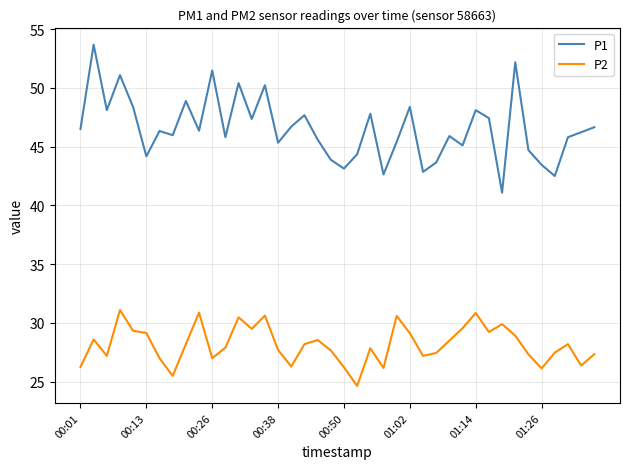

What is the difference between the maximum and minimum values in the P1 series?

12.6